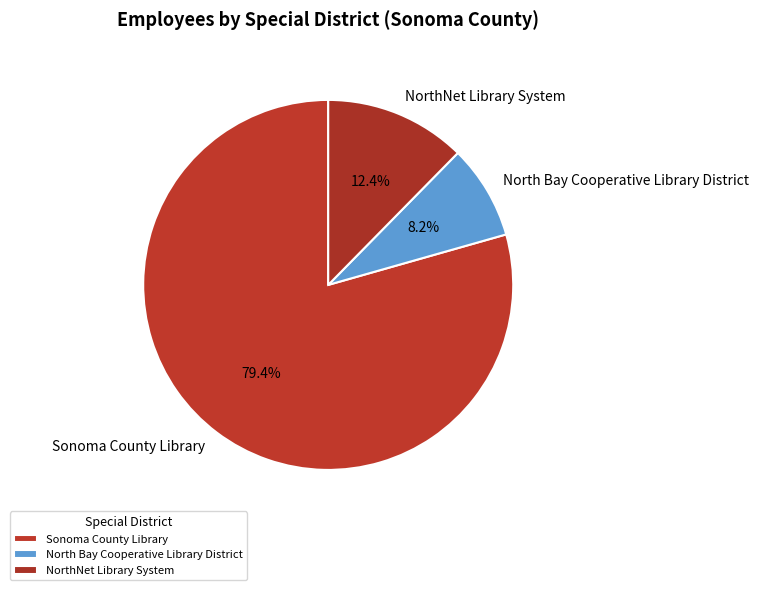

How many segments does this pie chart have?

3